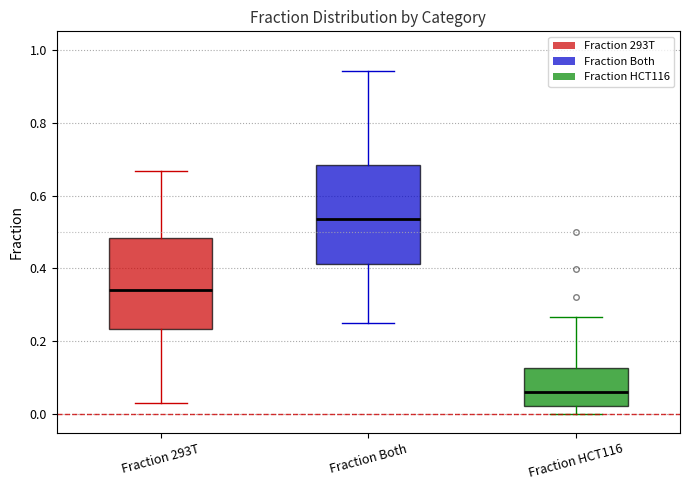

Where does the upper whisker of the box for Fraction Both end on the y-axis? The values are not printed on the chart, so give them approximately, as read against the axis.

0.94